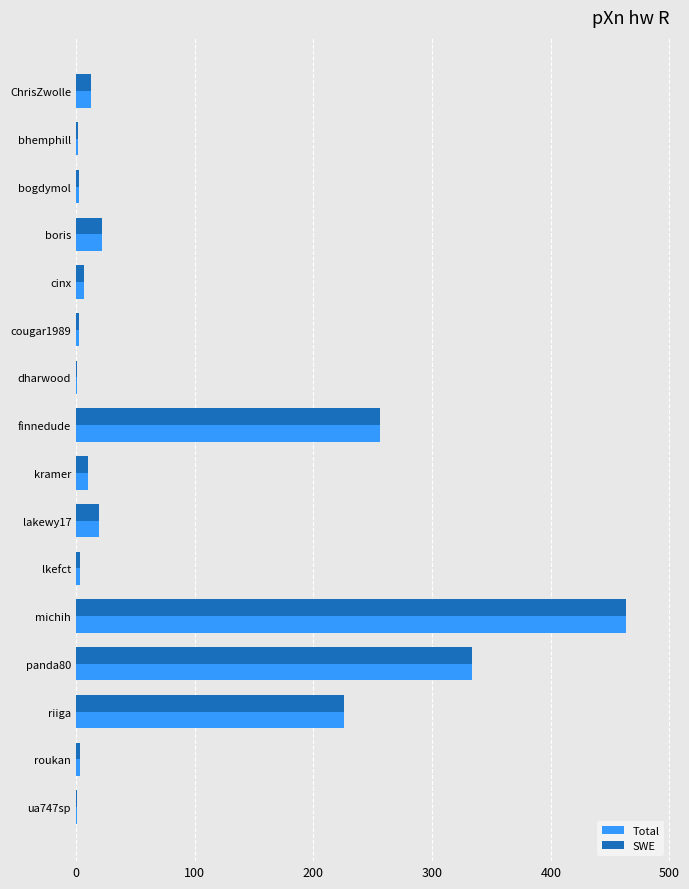

At which category does the chart reach its peak across all series?

michih